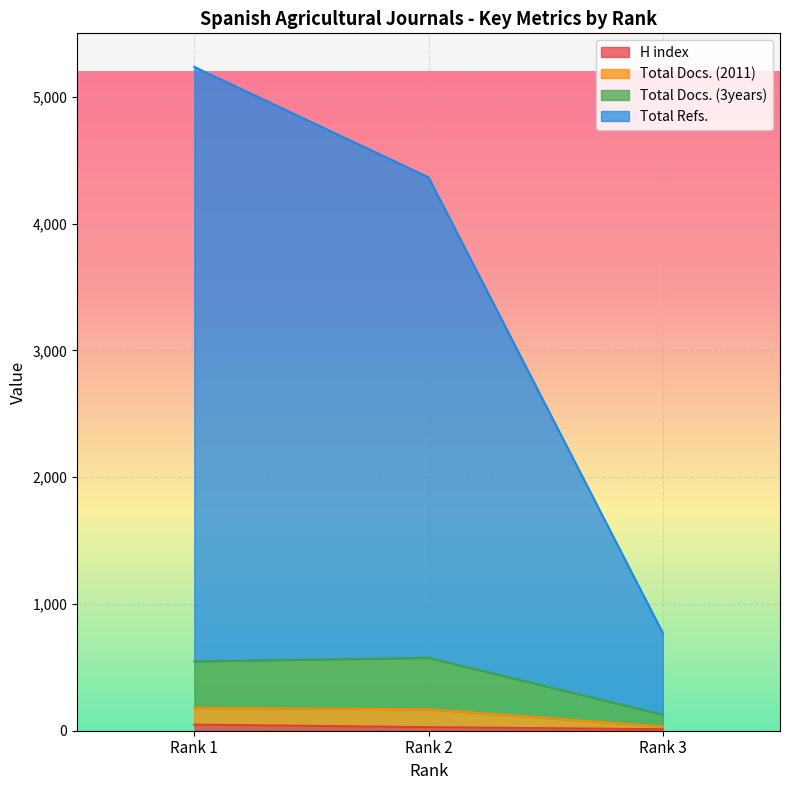

Does the chart display data point markers on the line(s)?

No